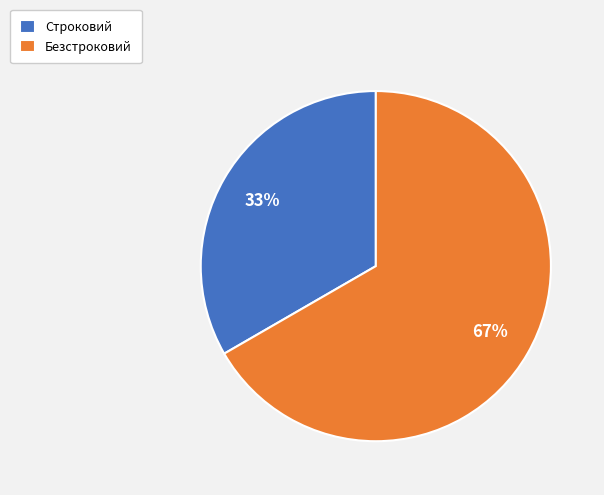

What is the smallest slice in the pie chart?

Строковий